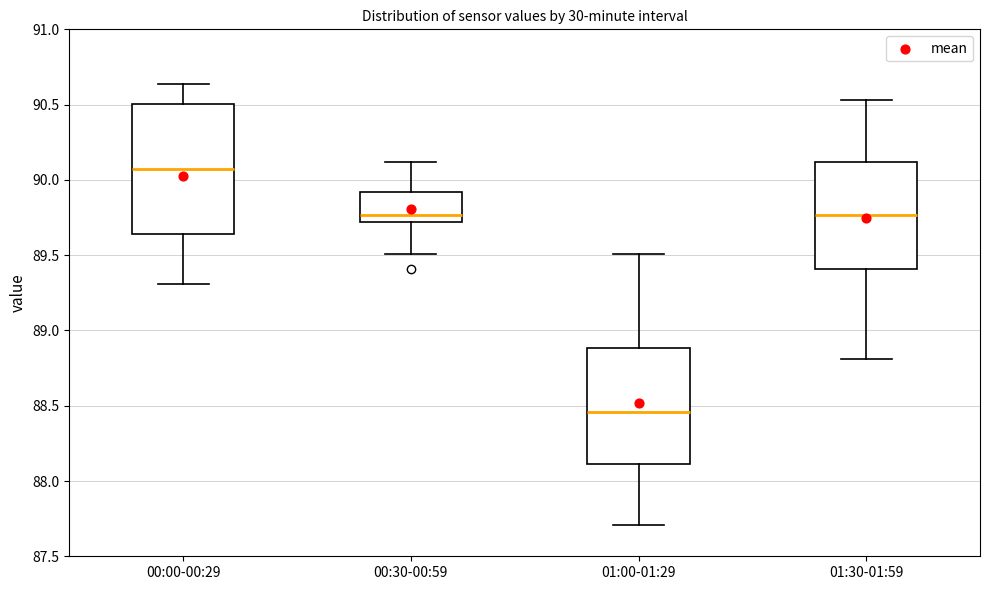

Which box is the tallest, from its lower edge to its upper edge?

00:00-00:29